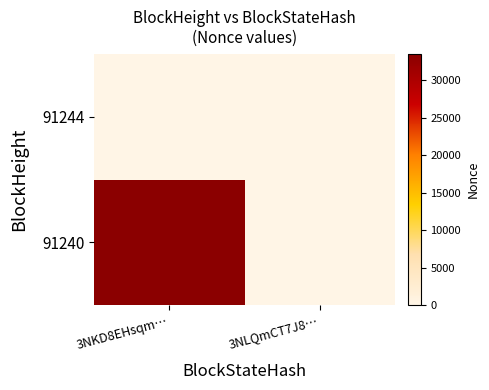

Rank the series by their average value, from lowest to highest.

91244, 91240